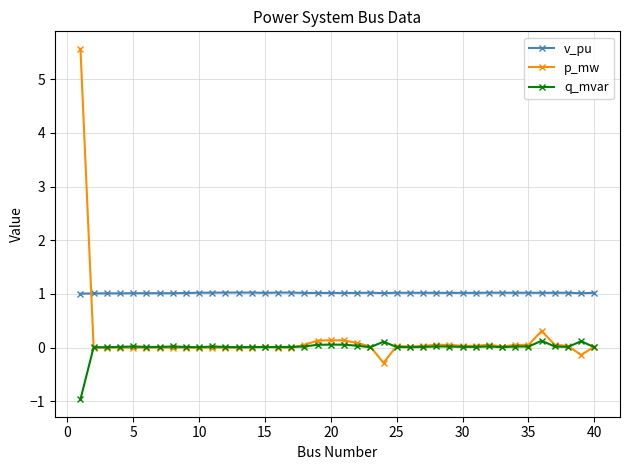

What is the maximum value shown in the chart?

5.6